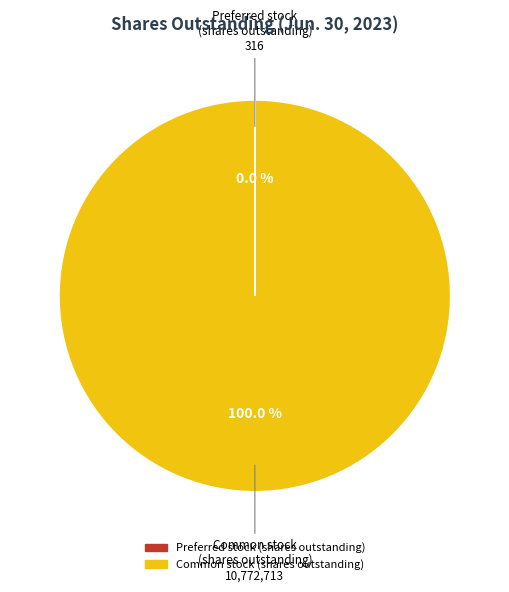

Does any single category account for the majority?

Yes